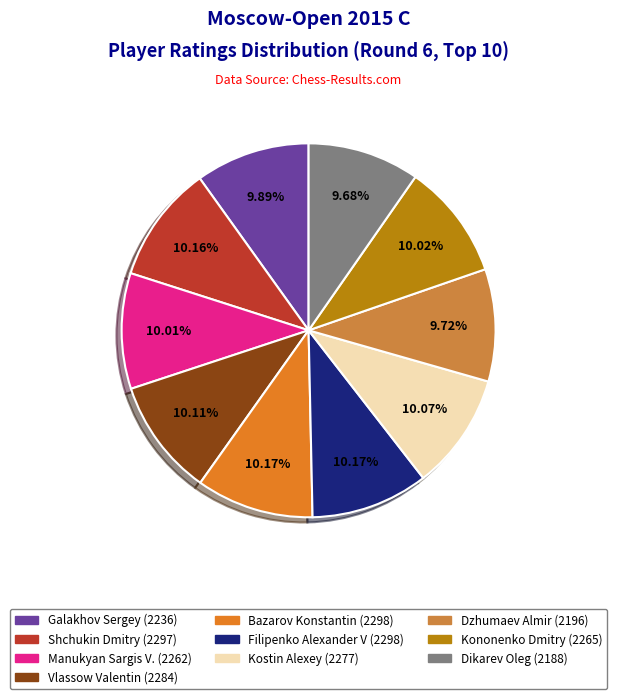

How many slices are in this pie chart?

10